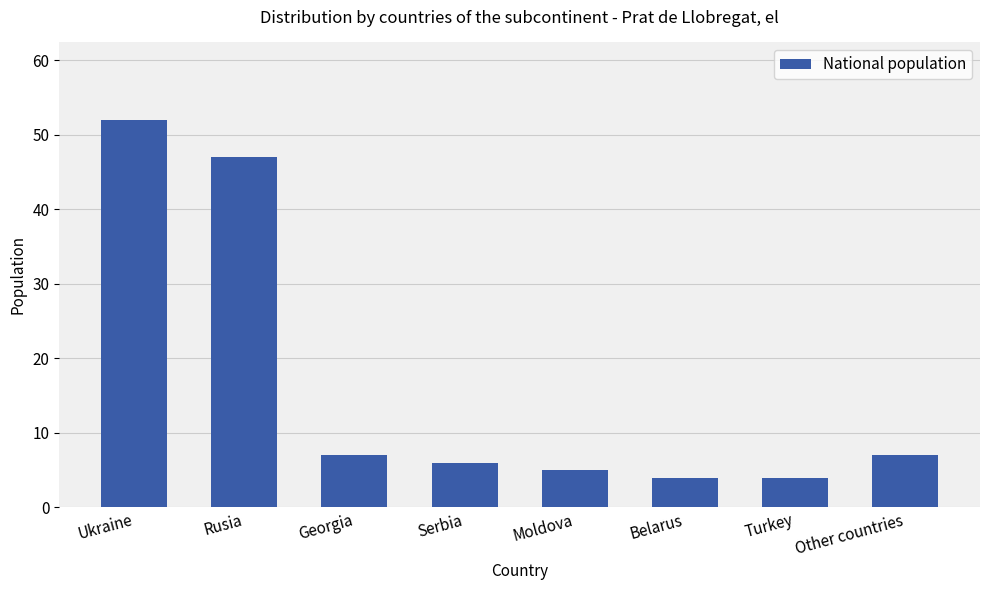

What is the label of the 6th bar from the left?

Belarus